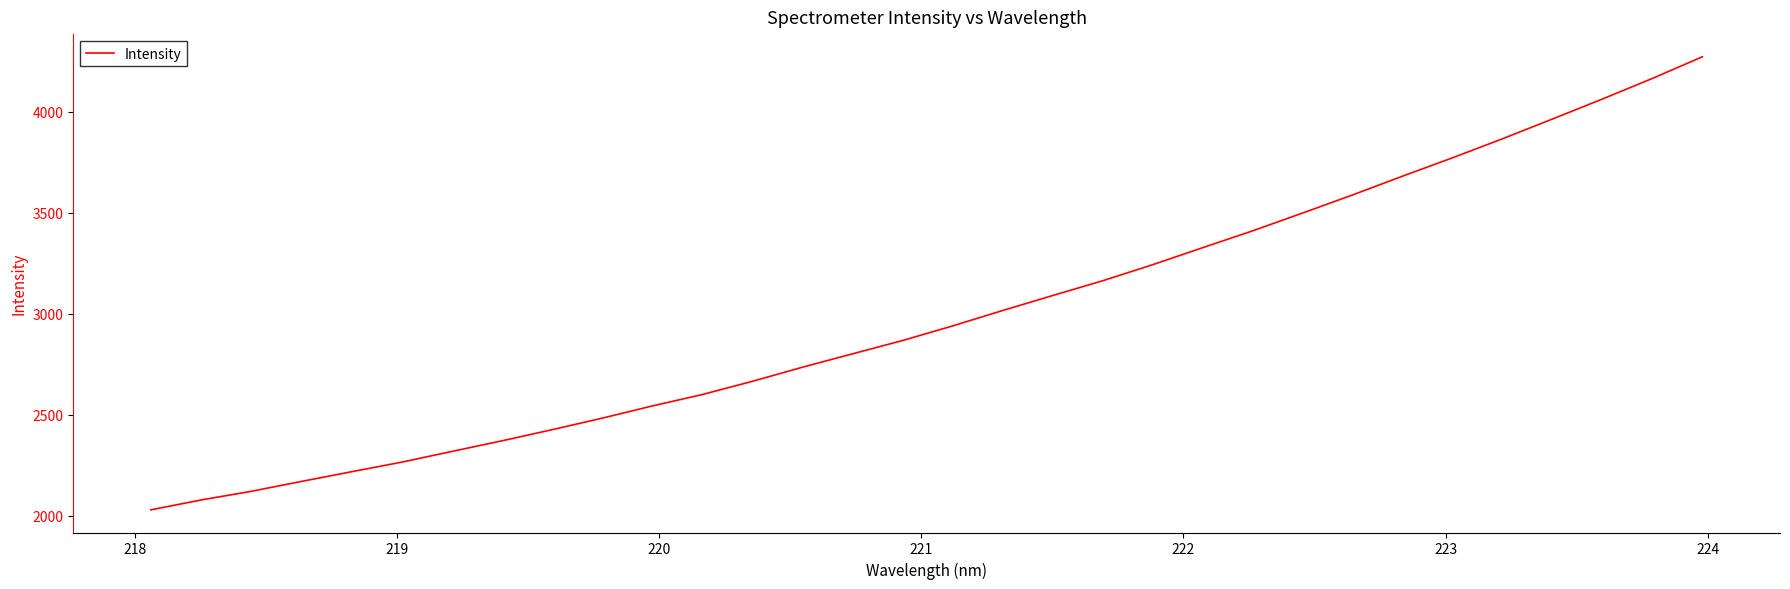

What is the difference between the maximum and minimum values?

2241.1